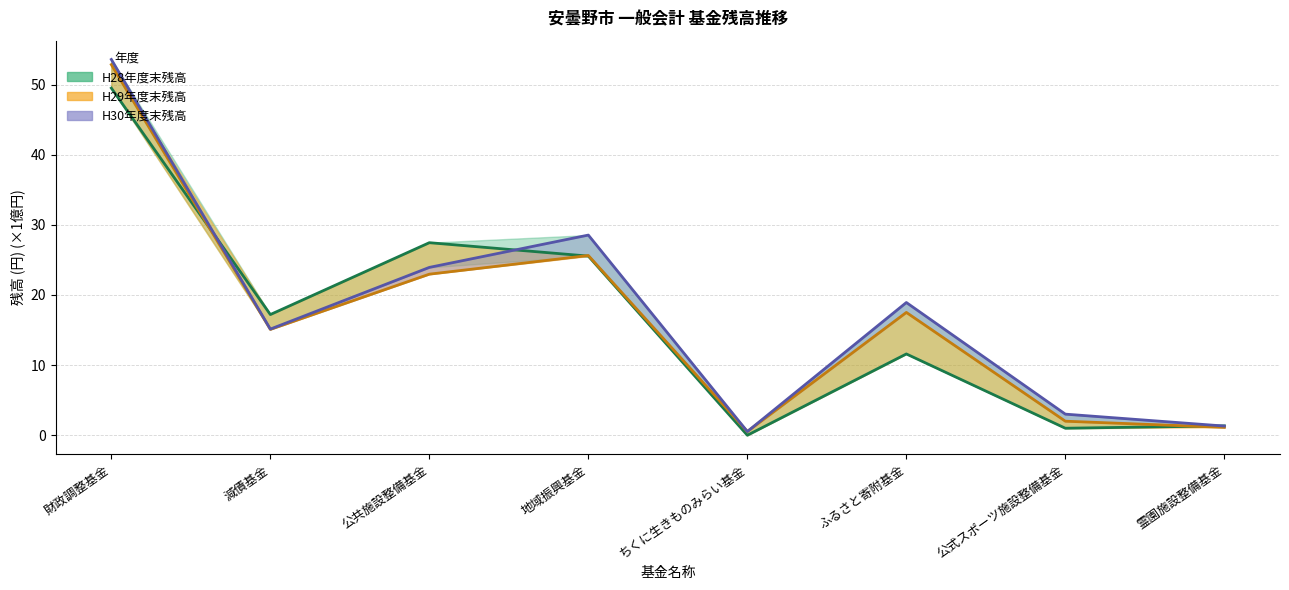

Rank the series by their maximum value, from highest to lowest.

H30年度末残高, H29年度末残高, H28年度末残高